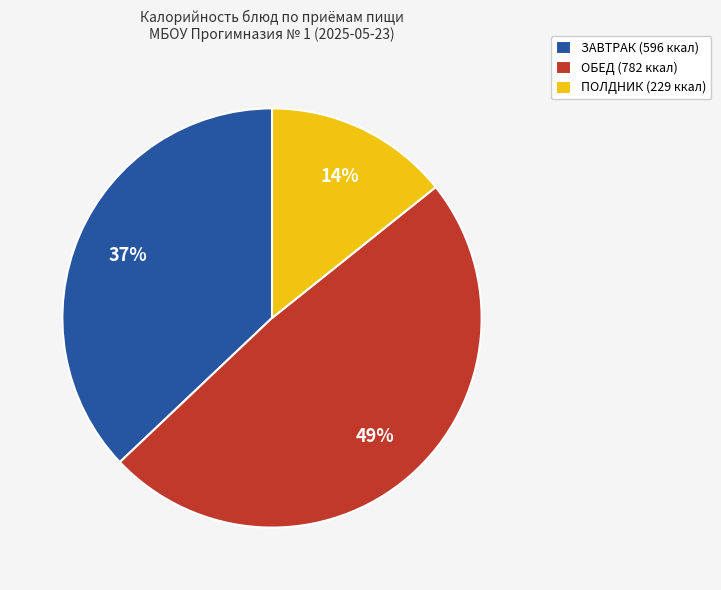

How many segments does this pie chart have?

3